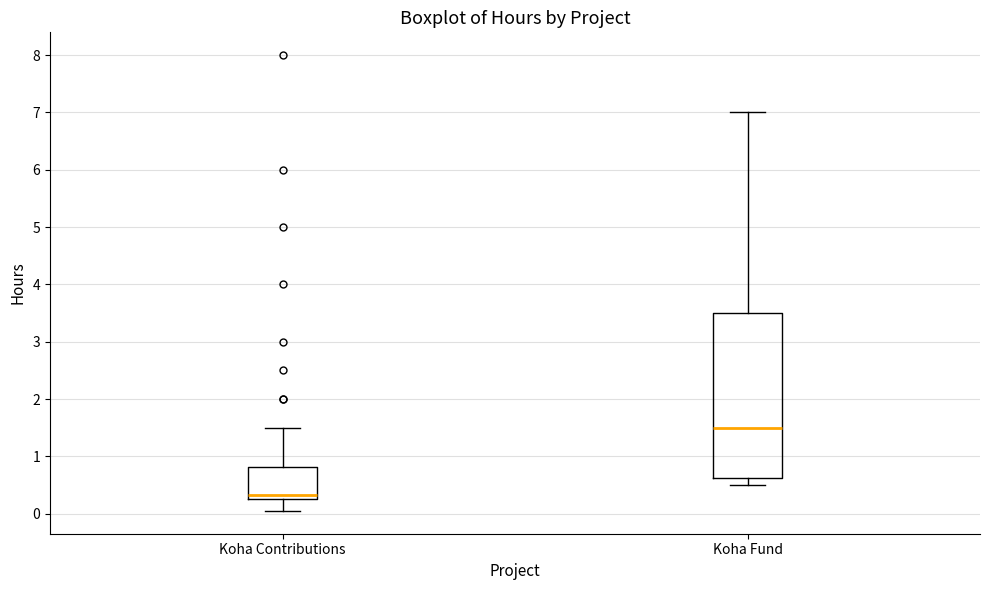

Comparing the boxes themselves (not the whiskers), which one is the tallest?

Koha Fund